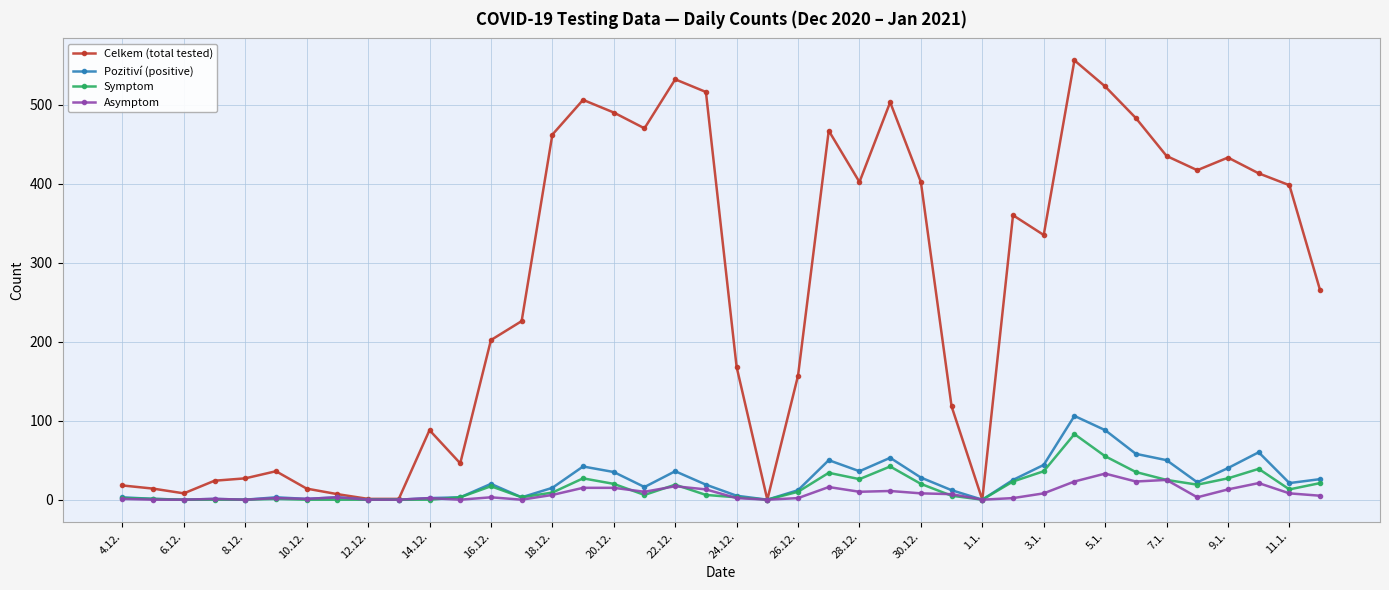

List the series in order of their peak value, highest first.

Celkem (total tested), Pozitiví (positive), Symptom, Asymptom